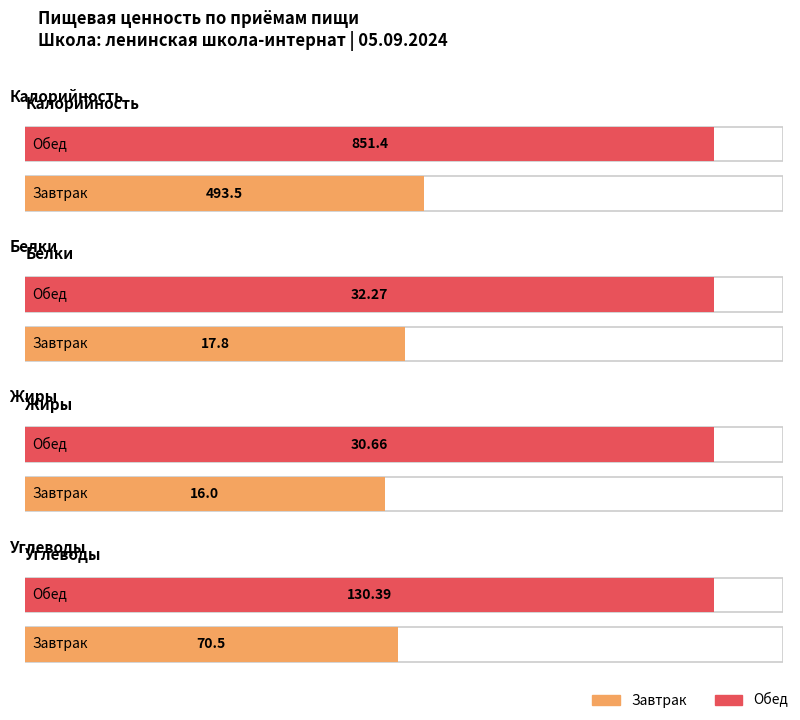

Between Завтрак and Обед, which series saw the biggest shift?

Калорийность